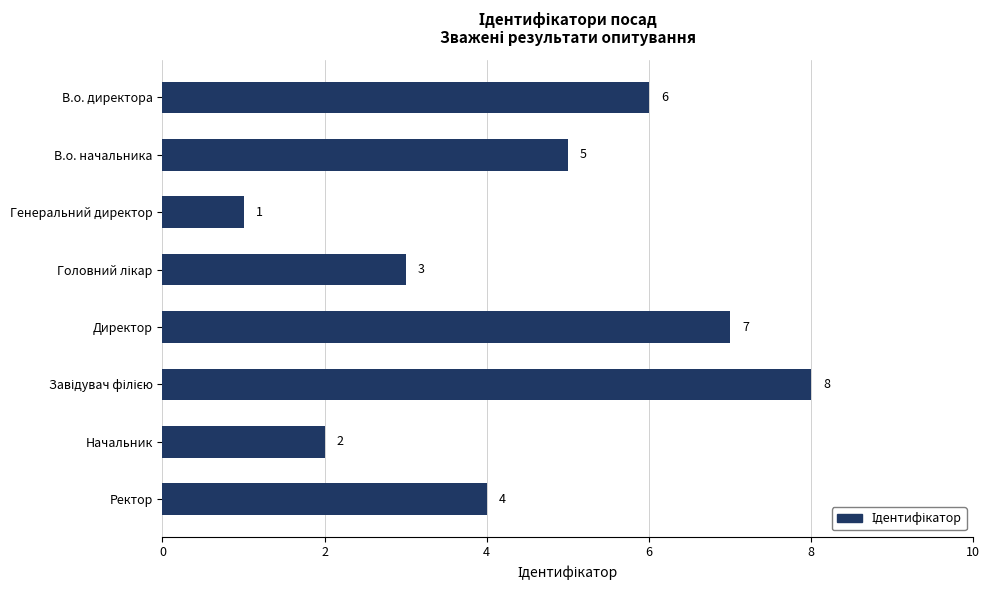

What is the maximum value shown in the chart?

8